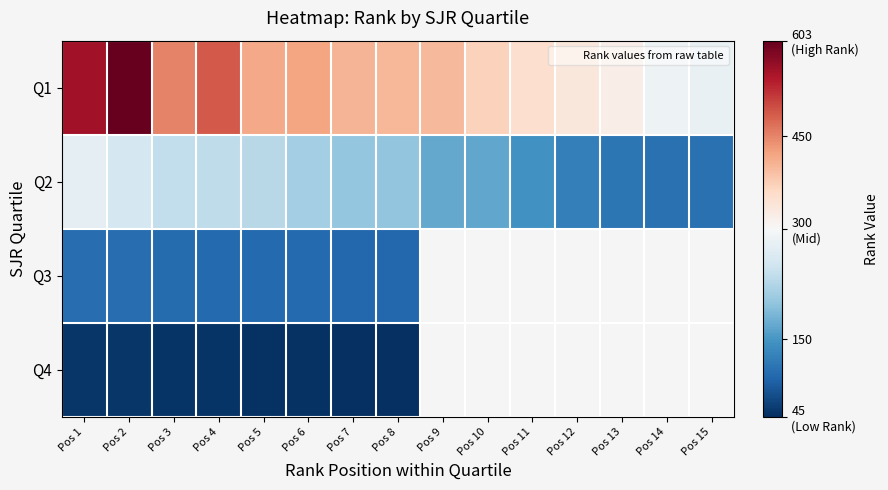

Is the value of Q1 at Pos 2 greater than the value of Q4 at Pos 7?

Yes